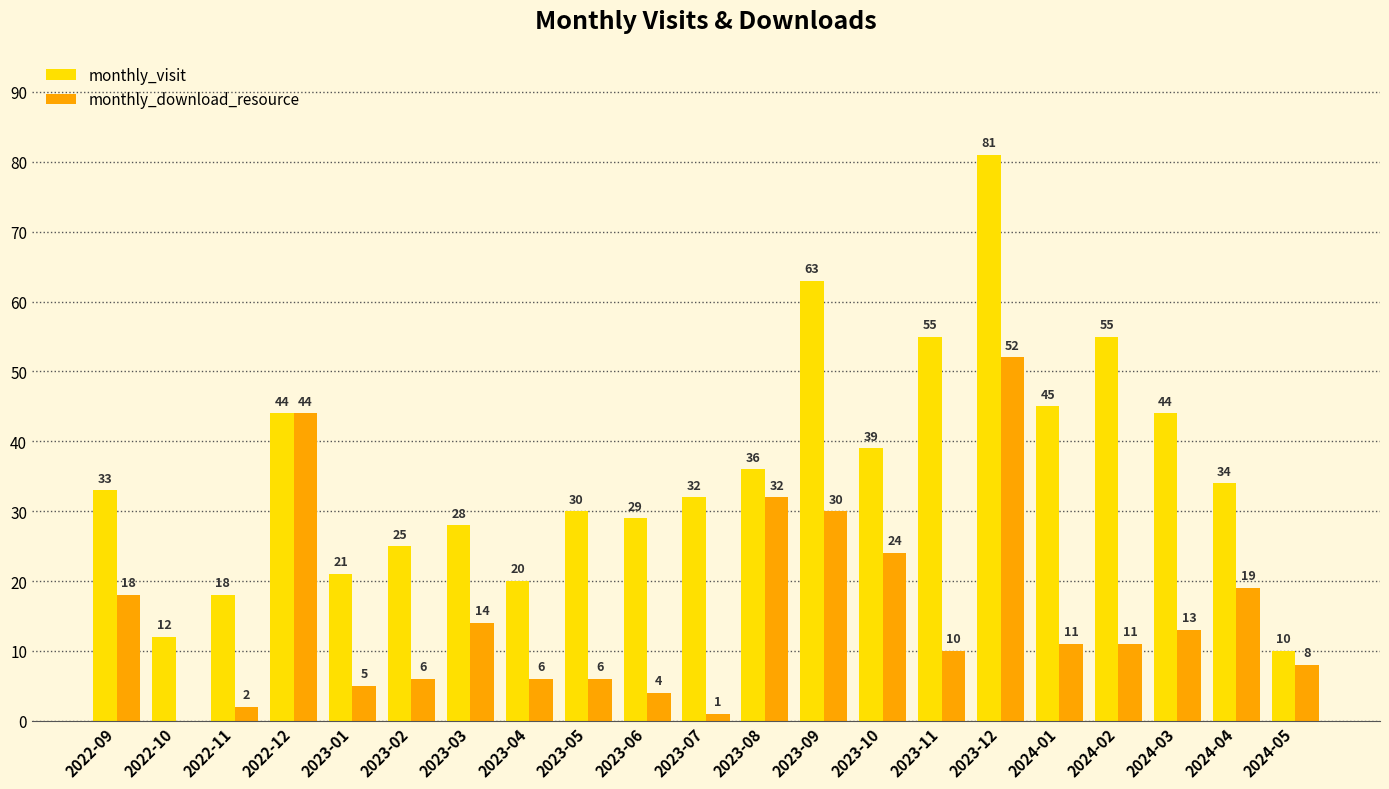

Which series has the largest range (max minus min)?

monthly_visit